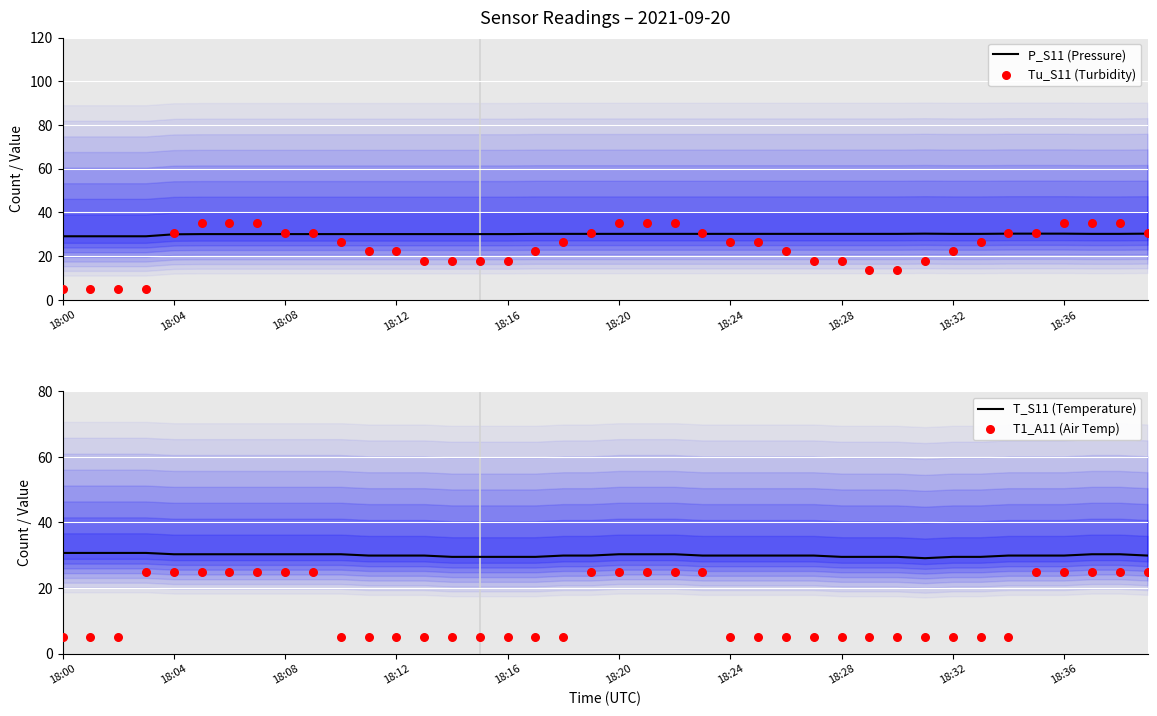

What is the maximum value for T_S11 (Temperature)?

30.7